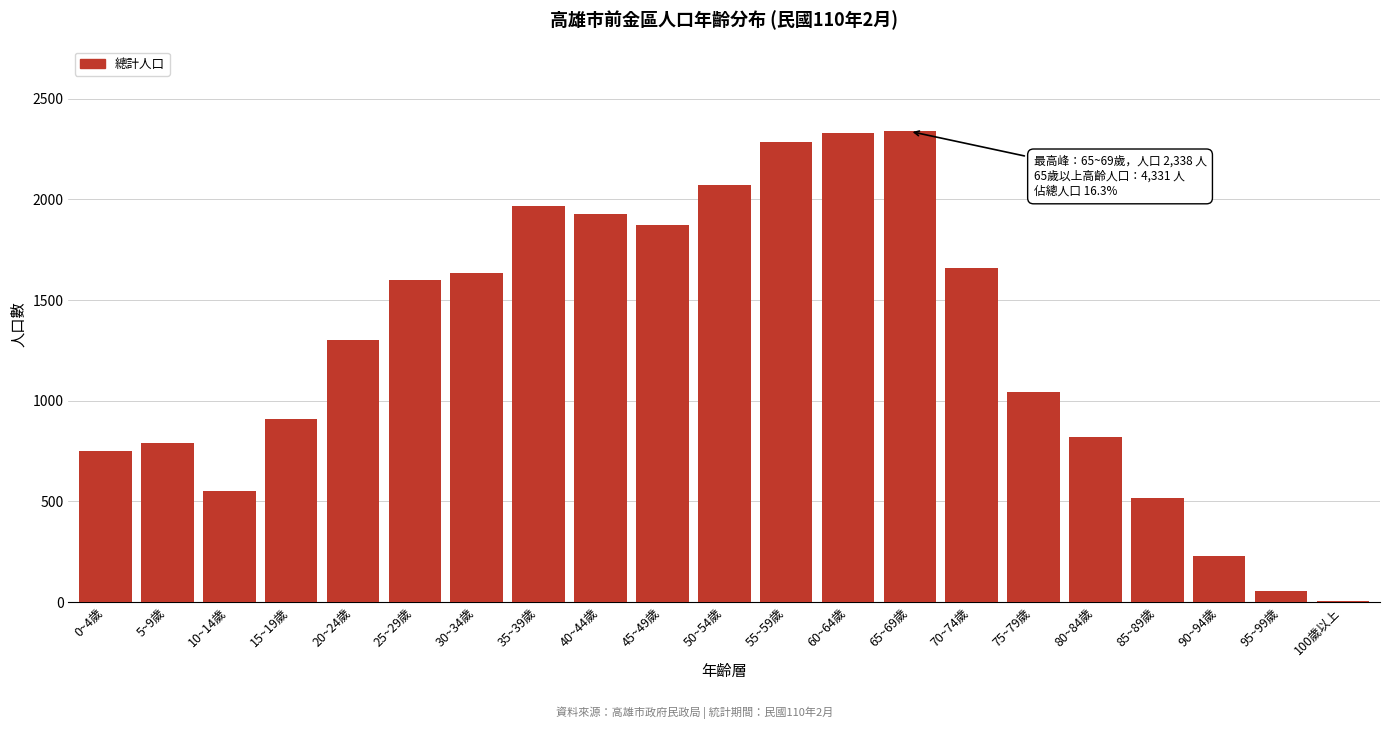

Is it true that the value at 80~84歲 is 822?

True